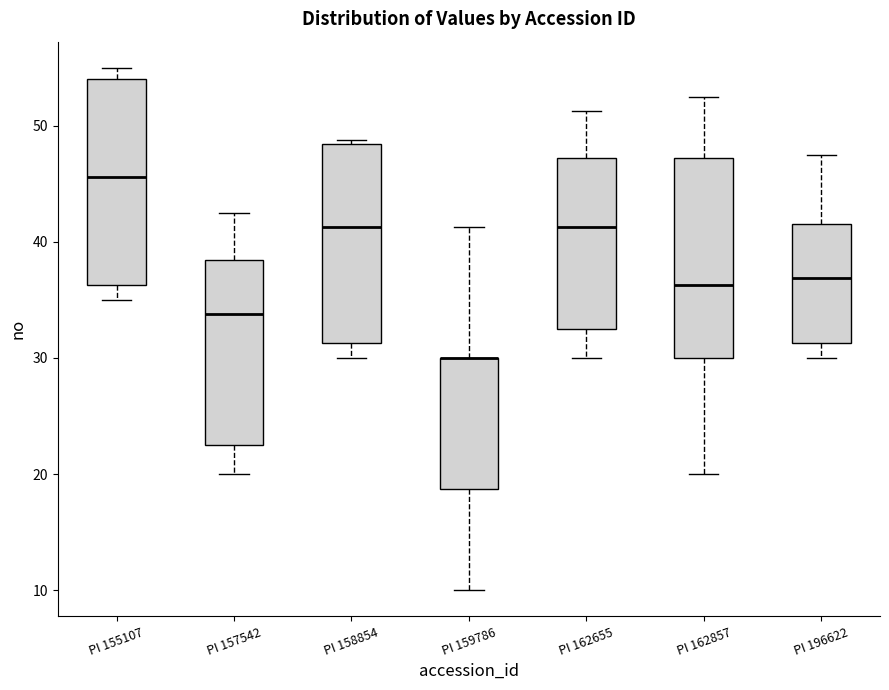

Reading left to right, transcribe this box plot: for each box, give where its median line is, the range the box spans, and where its two whiskers end, as read against the y-axis. The values are not printed on the chart, so give them approximately, as read against the axis.

PI 155107: median 46, box 36 to 54, whiskers 35 to 55
PI 157542: median 34, box 23 to 38, whiskers 20 to 43
PI 158854: median 41, box 31 to 48, whiskers 30 to 49
PI 159786: median 30 (drawn on the box's upper edge), box 19 to 30, whiskers 10 to 41
PI 162655: median 41, box 33 to 47, whiskers 30 to 51
PI 162857: median 36, box 30 to 47, whiskers 20 to 53
PI 196622: median 37, box 31 to 42, whiskers 30 to 48